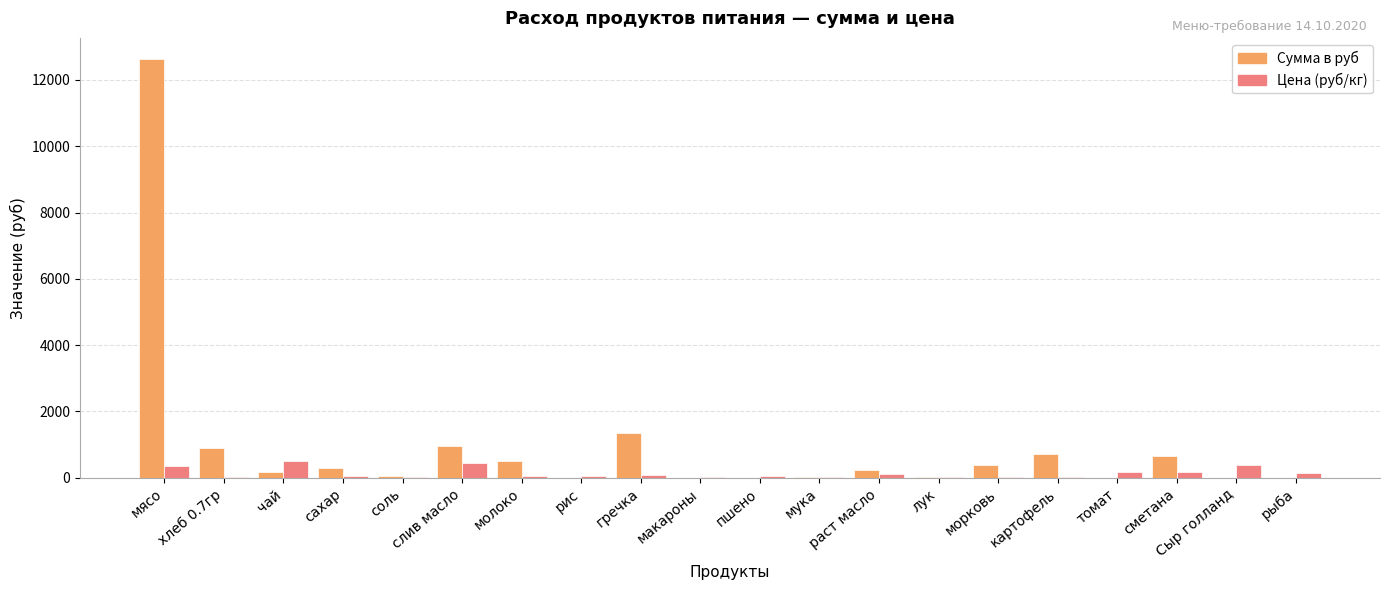

How many categories are shown in the chart?

20